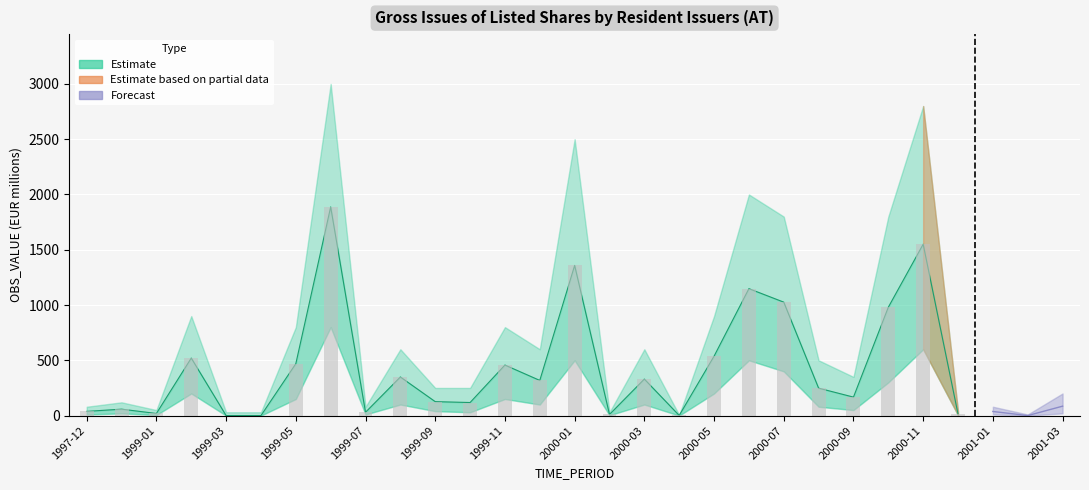

At which category is the sum across all series the highest?

2000-11